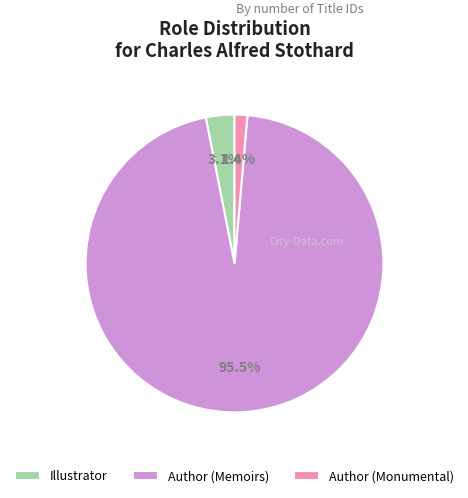

Is there any slice that represents more than half of the pie?

Yes